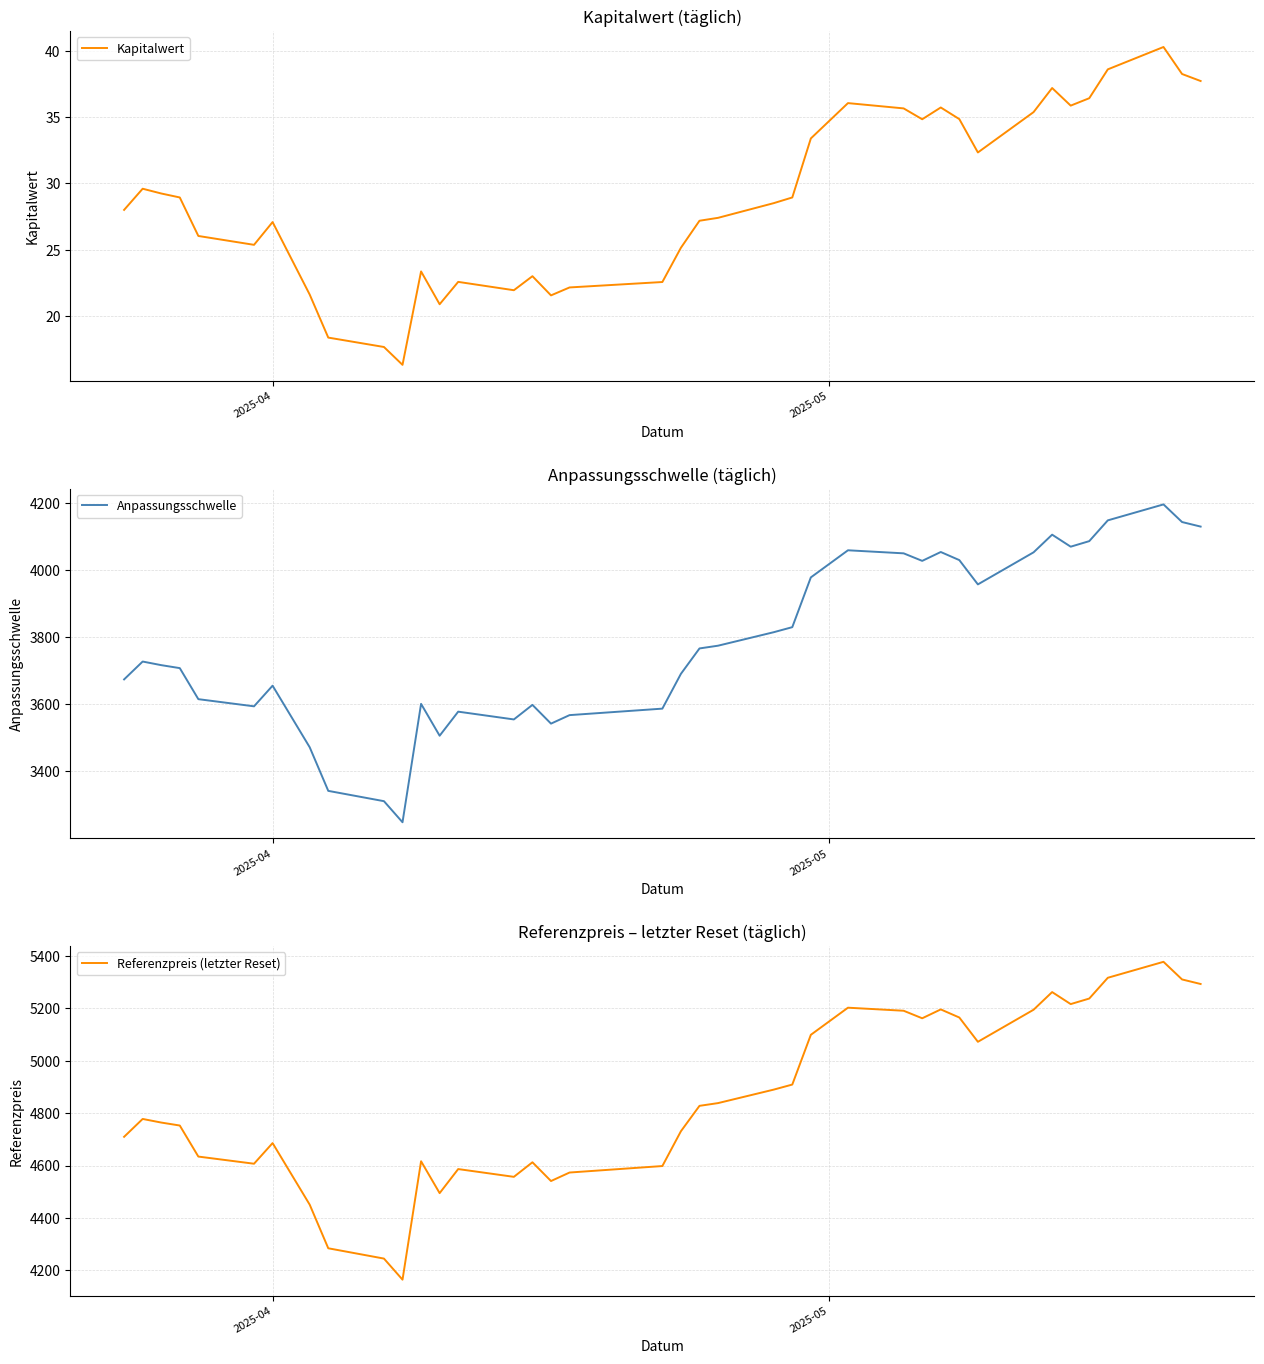

What position from the left is 2025-04?

7